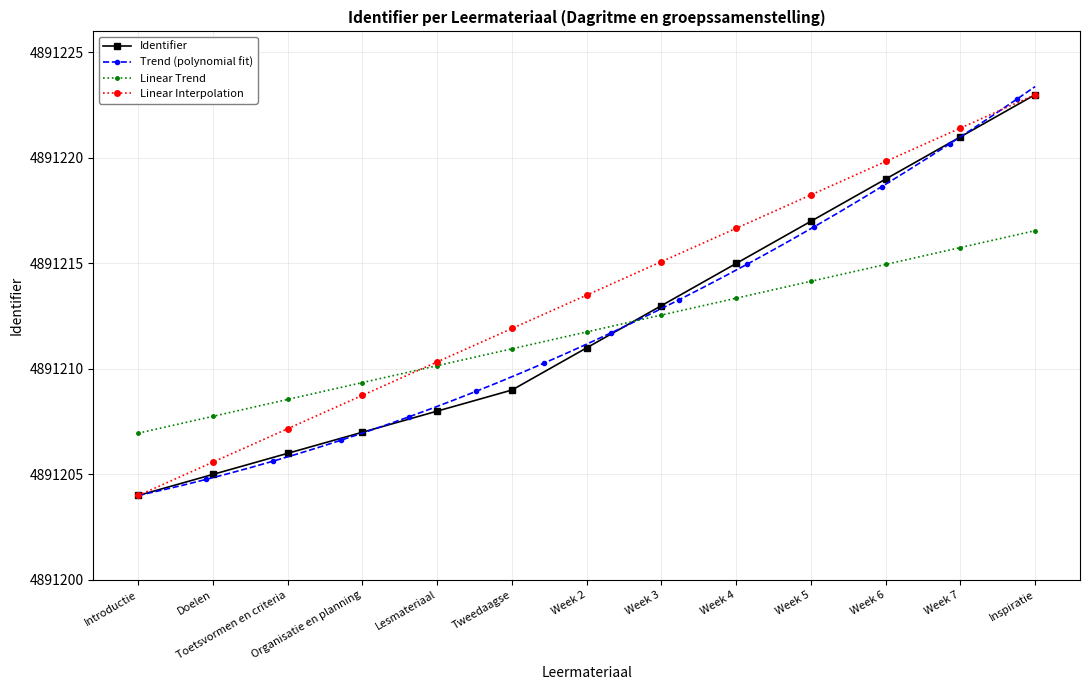

What is the greatest value displayed?

4891223